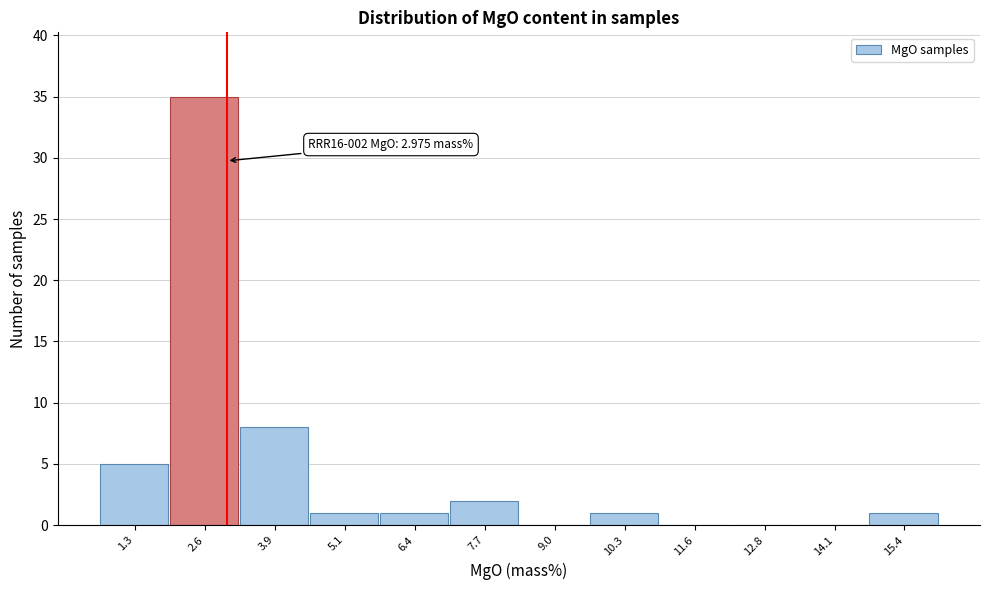

Which range on the x-axis has the tallest bar?

2.0 to 3.2